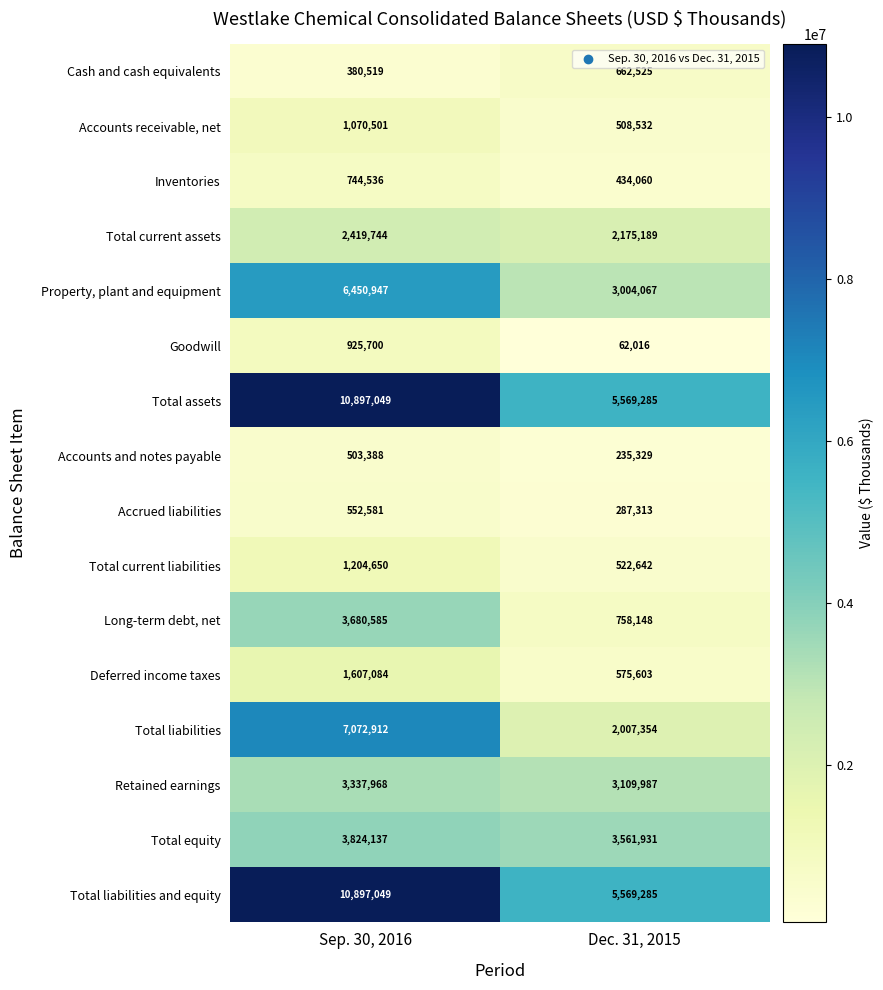

What is the total value across all series at Sep. 30, 2016?

55569350